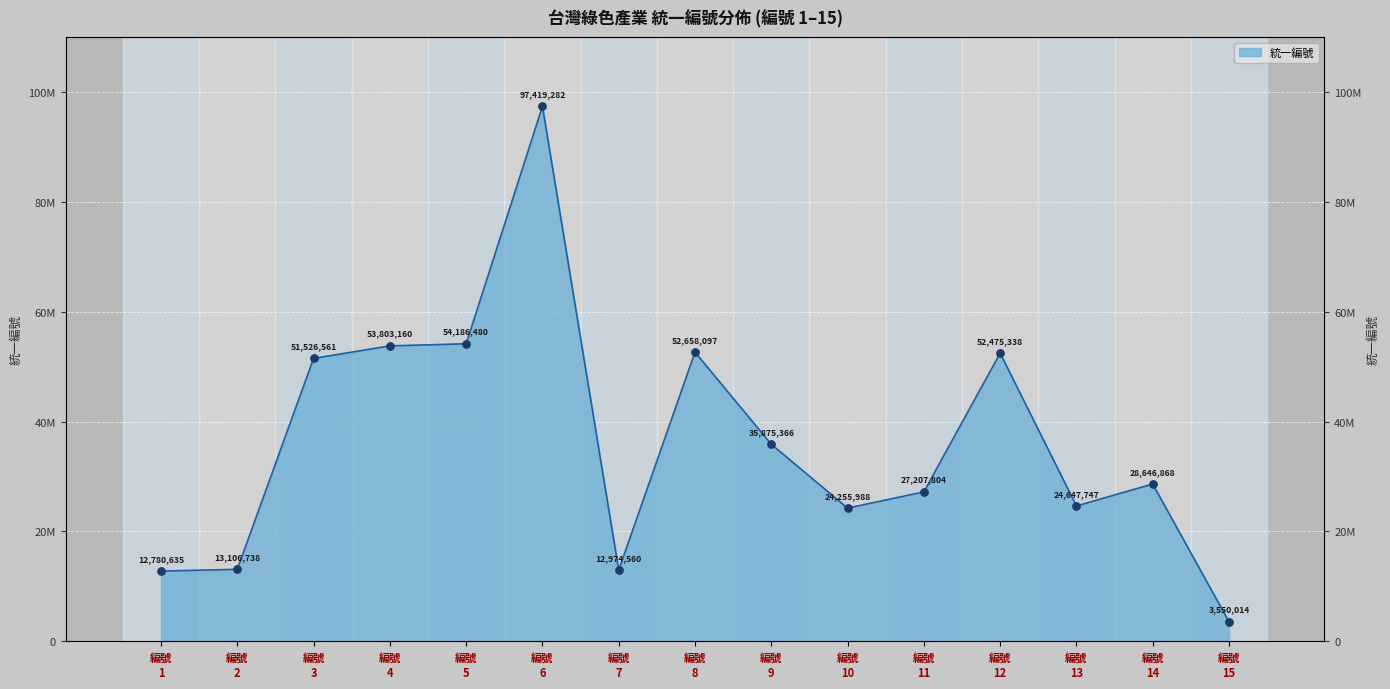

What is the ratio of the value at 編號 7 to the value at 編號 9?

0.4